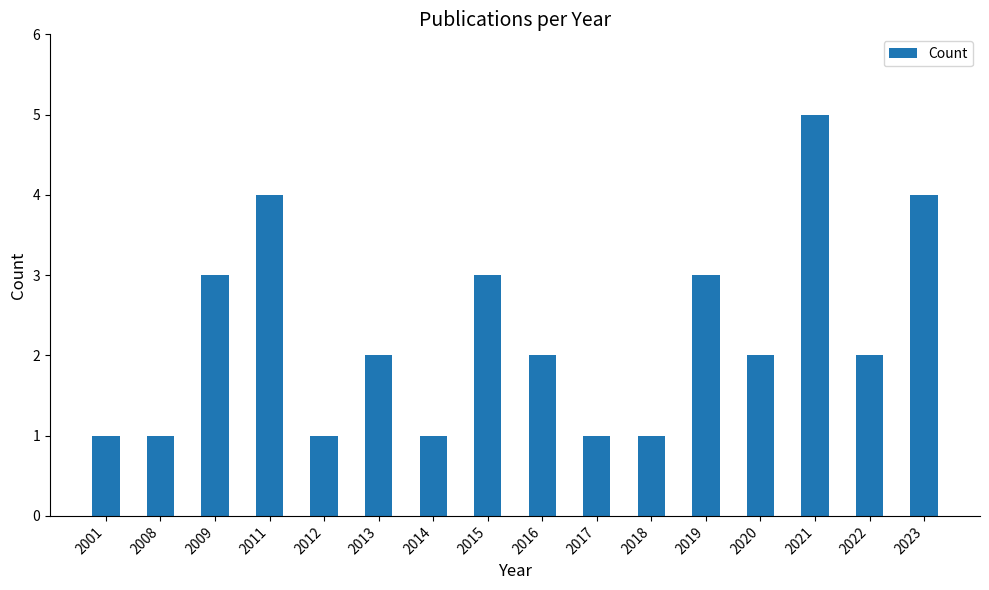

Which label corresponds to the largest value in the chart?

2021